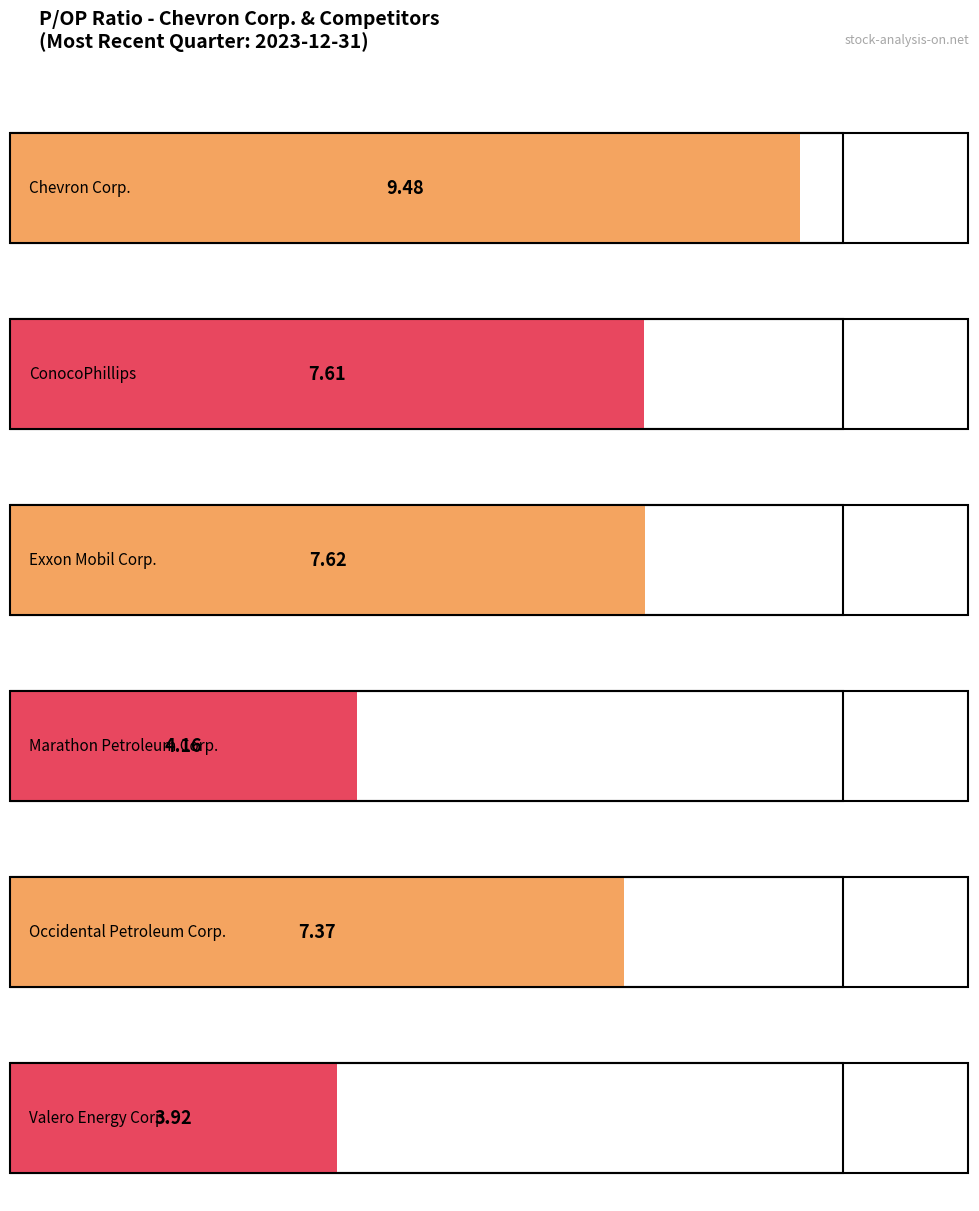

Where does the Valero Energy Corp. series first go above 3?

2023-12-31